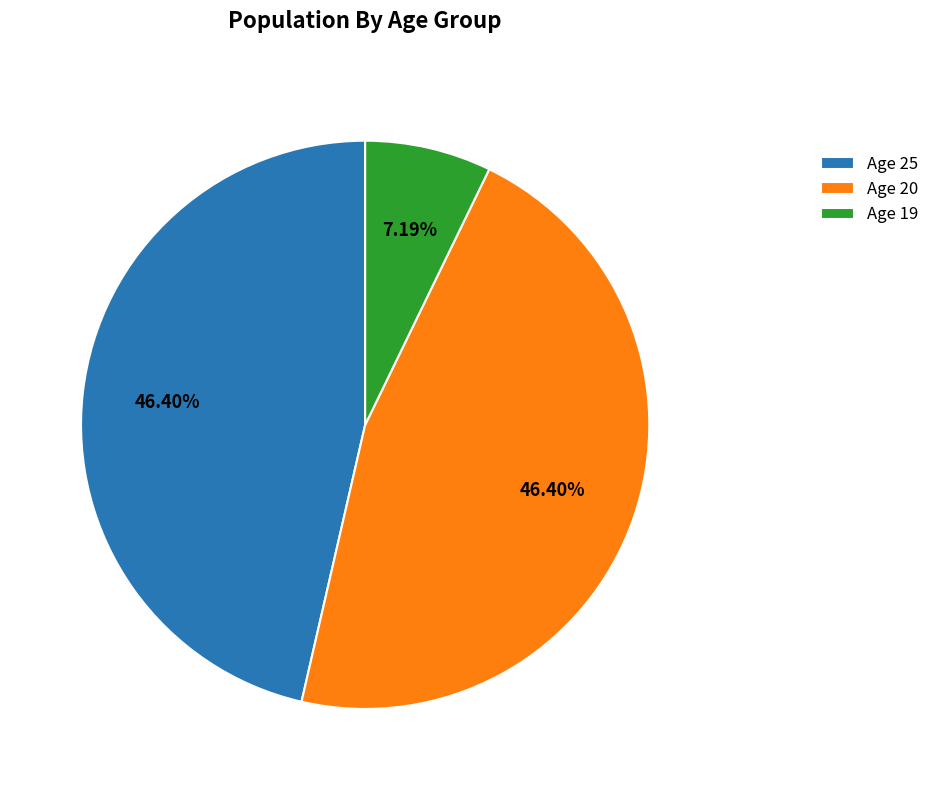

Approximately how many times larger is the value at Age 25 compared to Age 19?

6.5